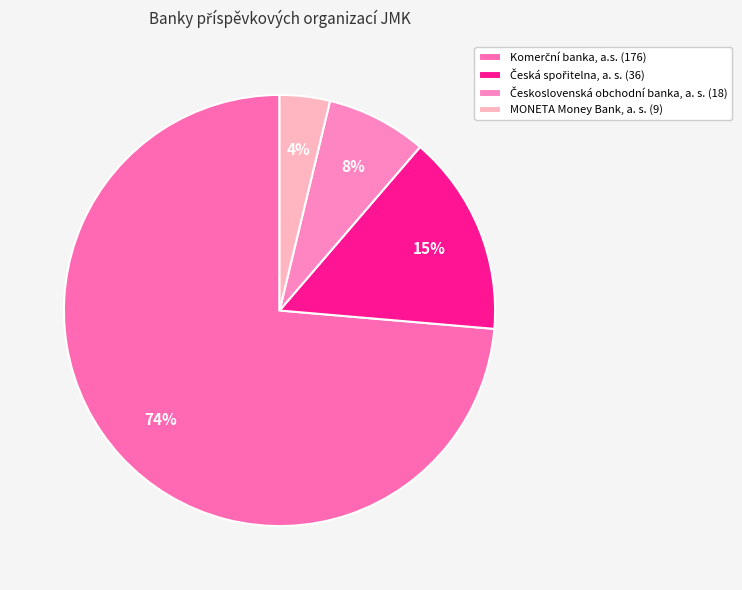

What percentage is NOT represented by Česká spořitelna, a. s.?

84.9%